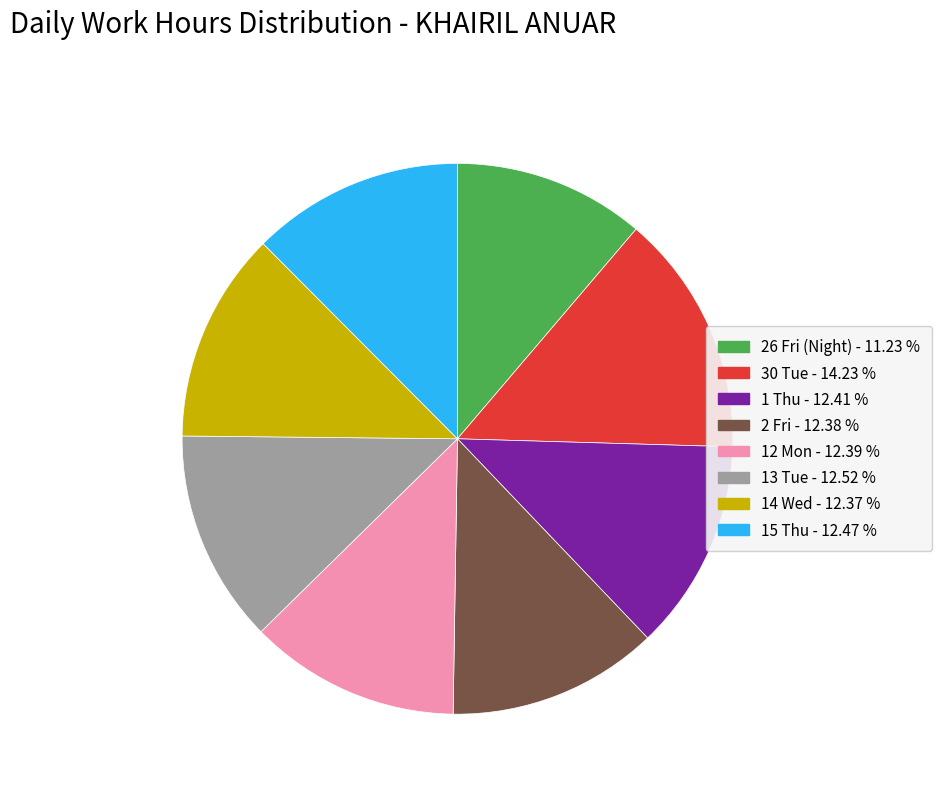

Does 13 Tue - 12.52 % represent more than half of the total?

No